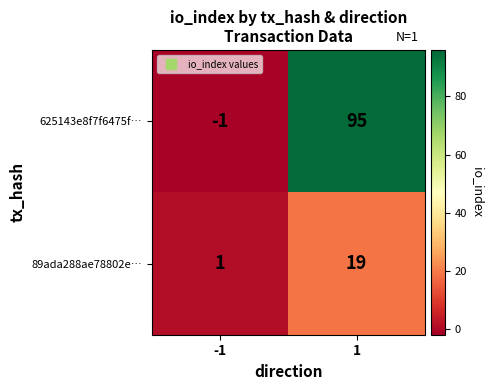

Reading left to right, list all the values displayed in this chart.

625143e8f7f6475f…: -1	95
89ada288ae78802e…: 1	19